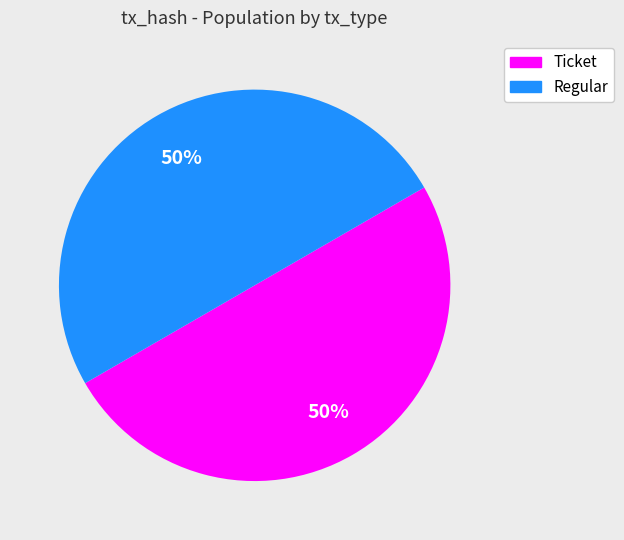

True or false: Regular accounts for 50% of the total.

True